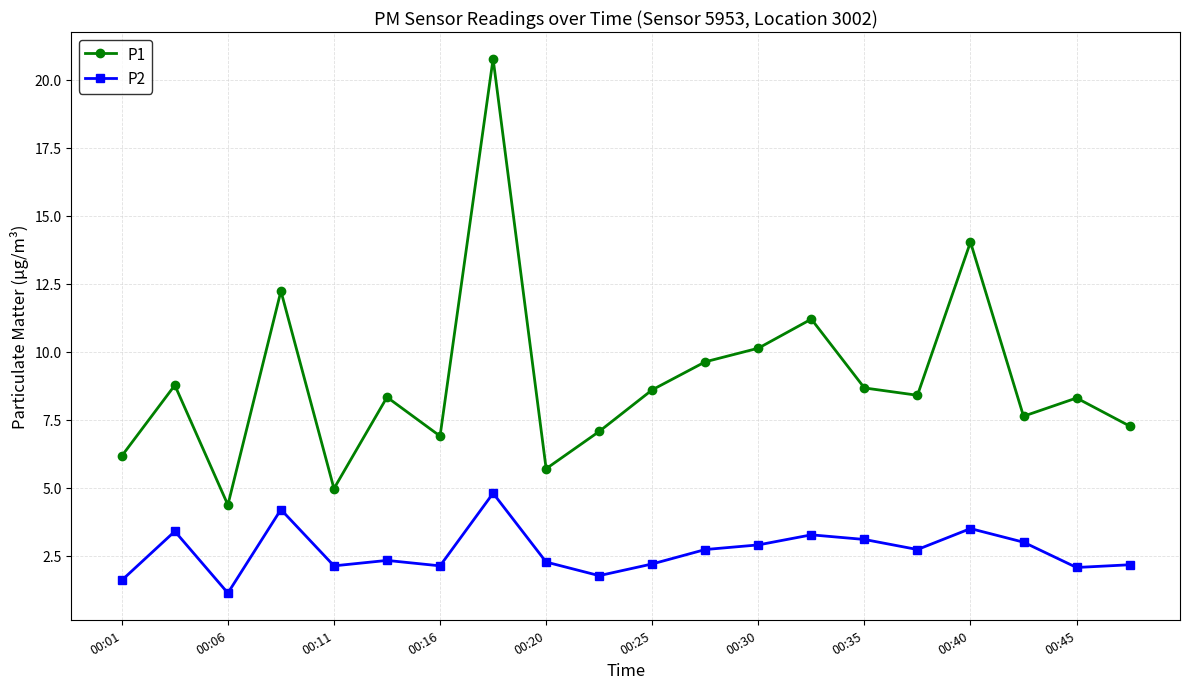

Which series has the widest spread of values?

P1